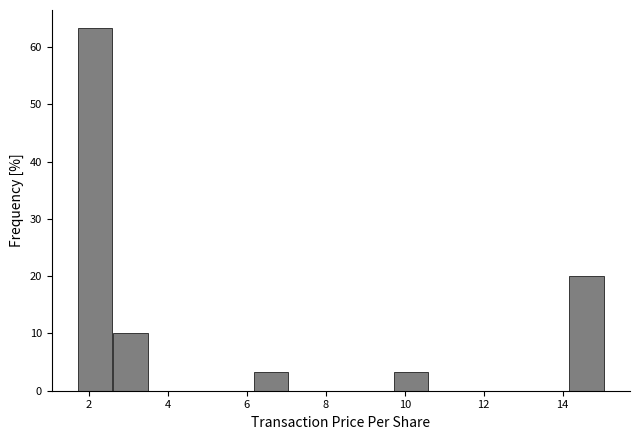

Reading left to right, transcribe this chart: for each bar, give the range it covers on the x-axis and its height. Neither the bar edges nor the heights are printed on the chart, so give them approximately, as read against the axes.

1.8 to 2.6: 63
2.6 to 3.4: 10
3.4 to 4.4: 0
4.4 to 5.2: 0
5.2 to 6.2: 0
6.2 to 7.0: 3
7.0 to 8.0: 0
8.0 to 8.8: 0
8.8 to 9.8: 0
9.8 to 10.6: 3
10.6 to 11.4: 0
11.4 to 12.4: 0
12.4 to 13.2: 0
13.2 to 14.2: 0
14.2 to 15.0: 20